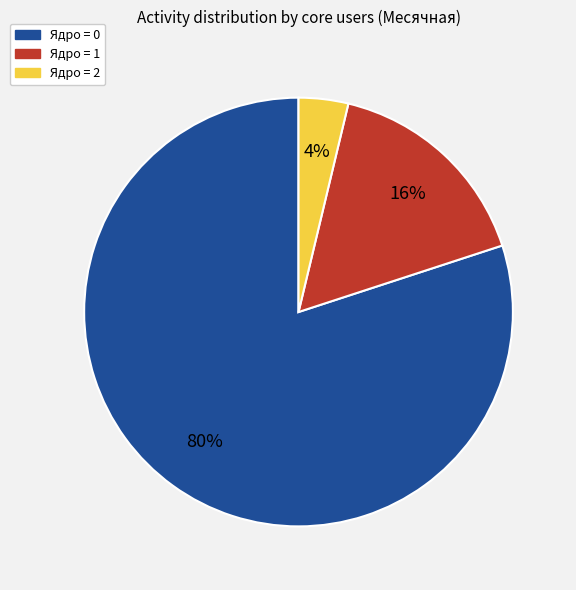

Is there a majority slice in this chart?

Yes